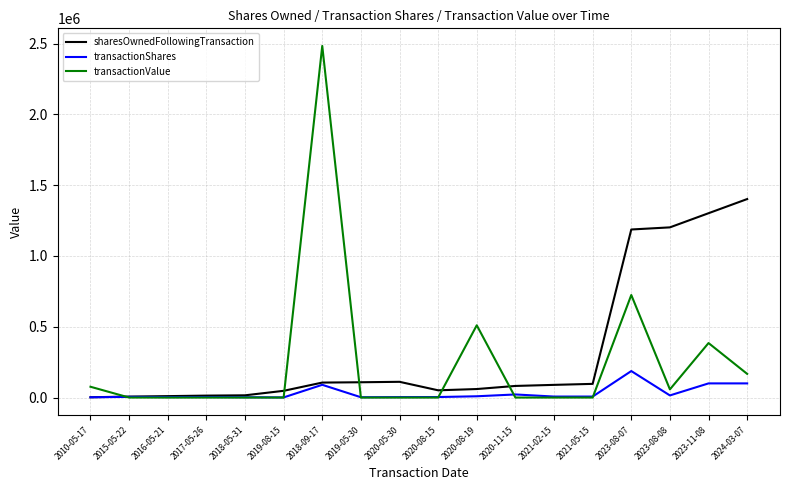

Where is transactionValue nearest to the value 1242000?

2023-08-07